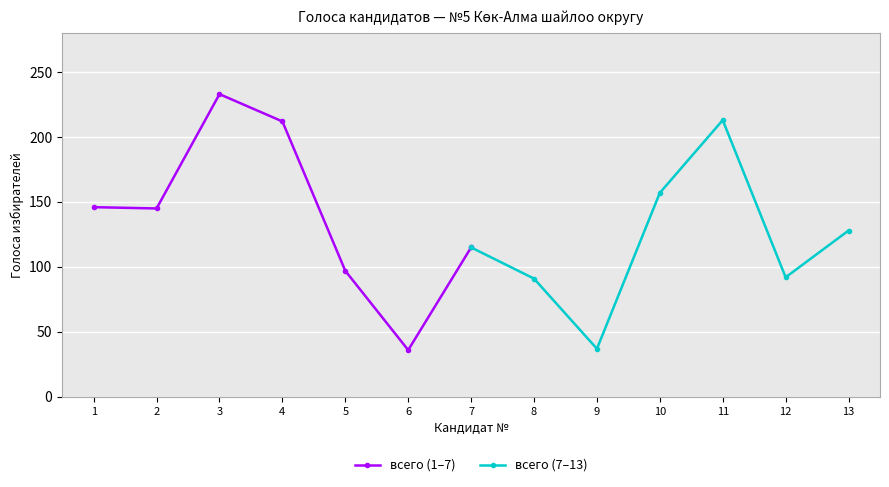

Where is всего (7–13) nearest to the value 125?

13